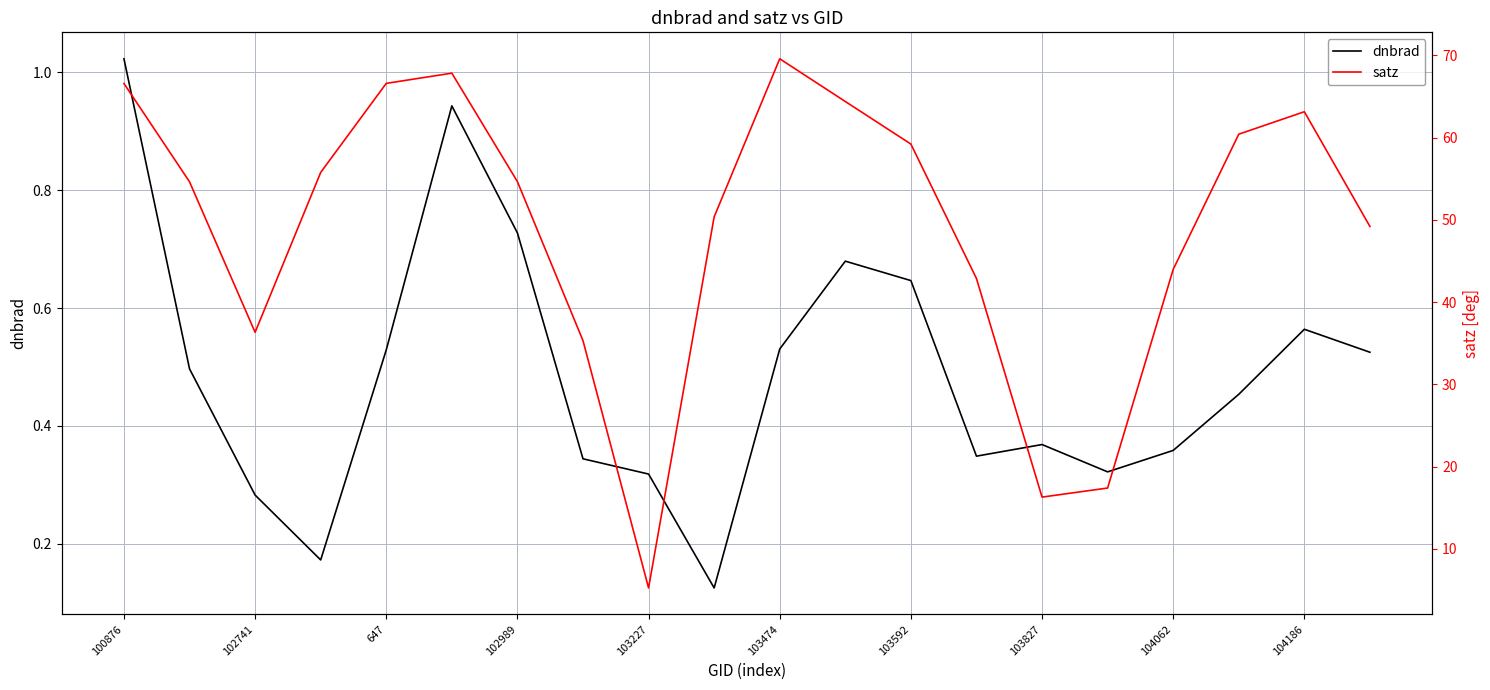

True or false: dnbrad and satz cross at least once.

False